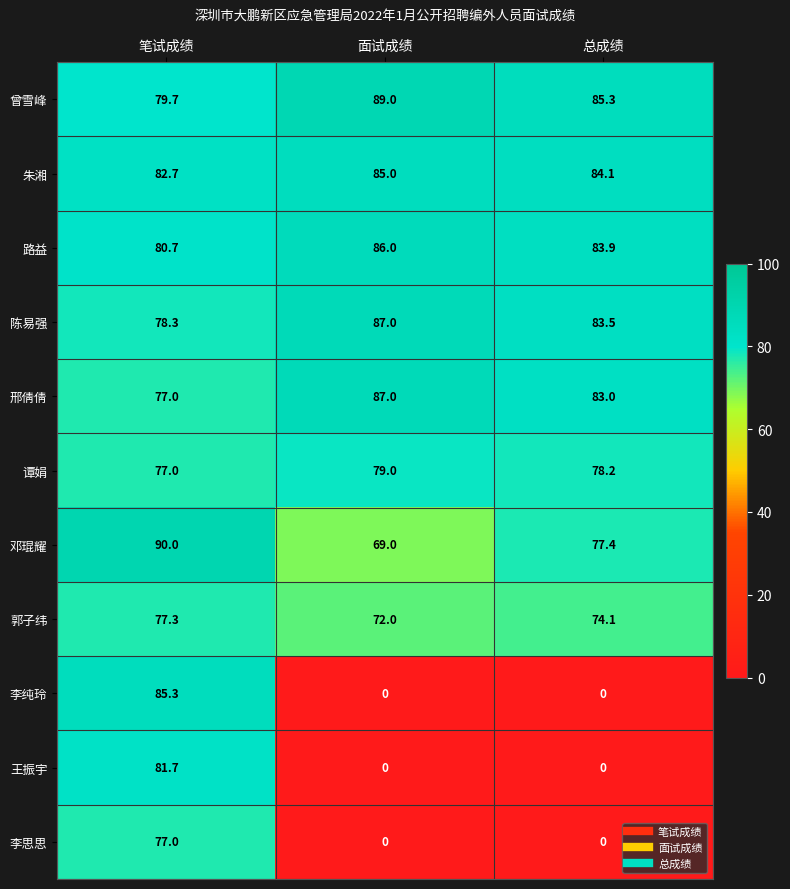

What is the average value of the 路益 series?

83.5